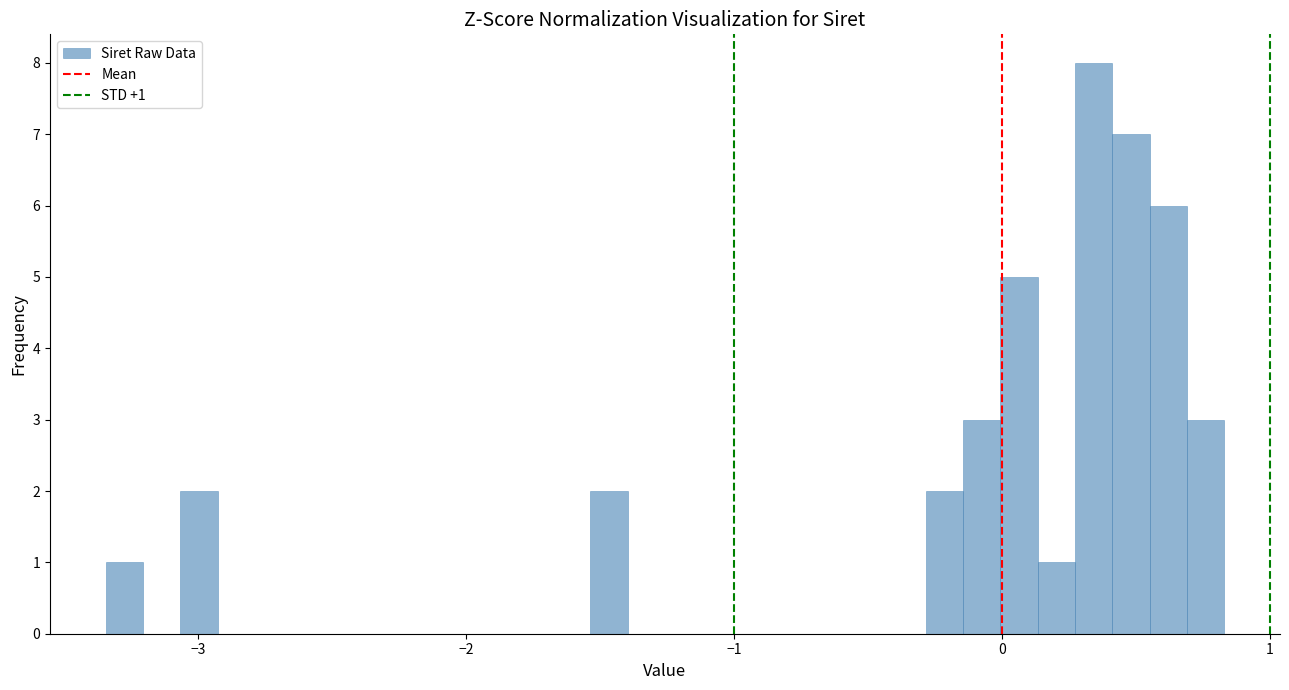

Read against the x-axis, roughly where is the centre of the tallest bar?

0.3